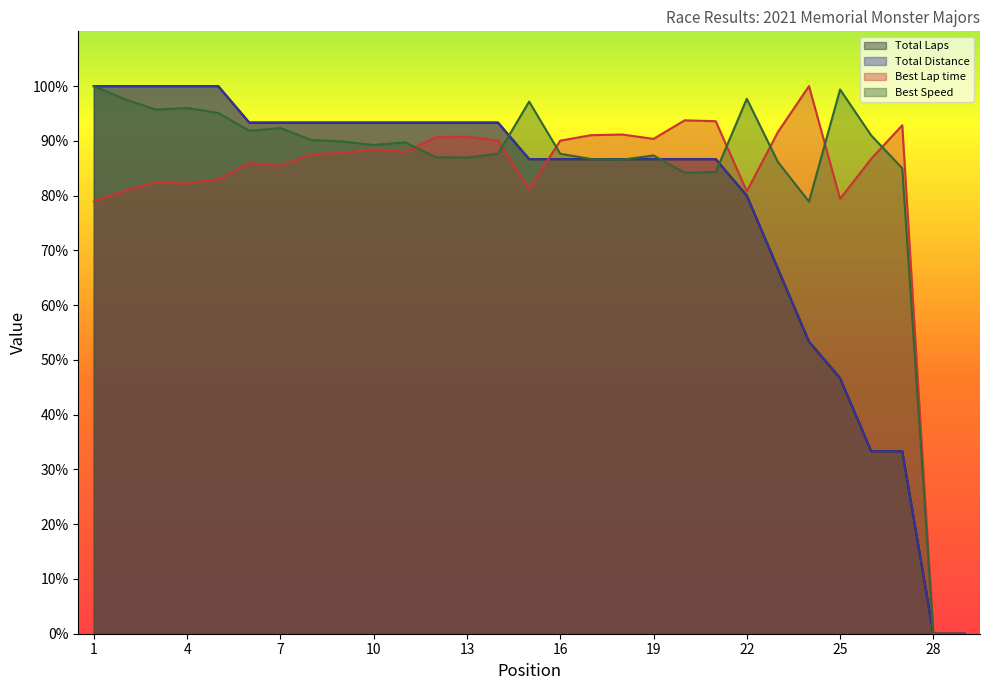

Is the value of Total Laps at 2 greater than the value of Best Lap time at 14?

Yes